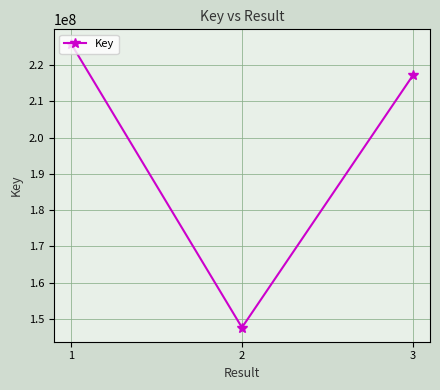

Which label corresponds to the smallest value in the chart?

2